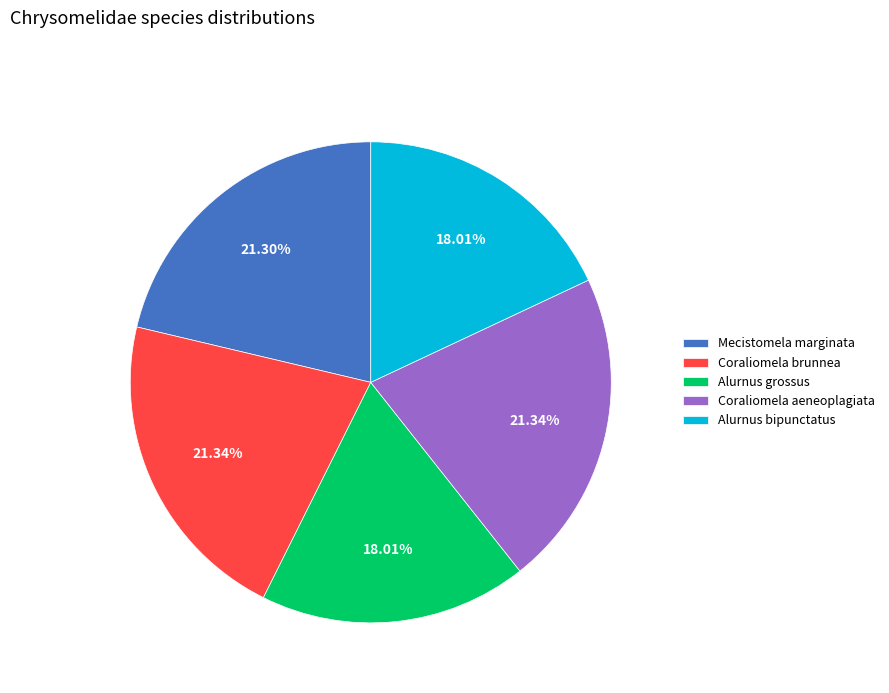

To the nearest percent, what percentage of the pie is Coraliomela brunnea?

21%